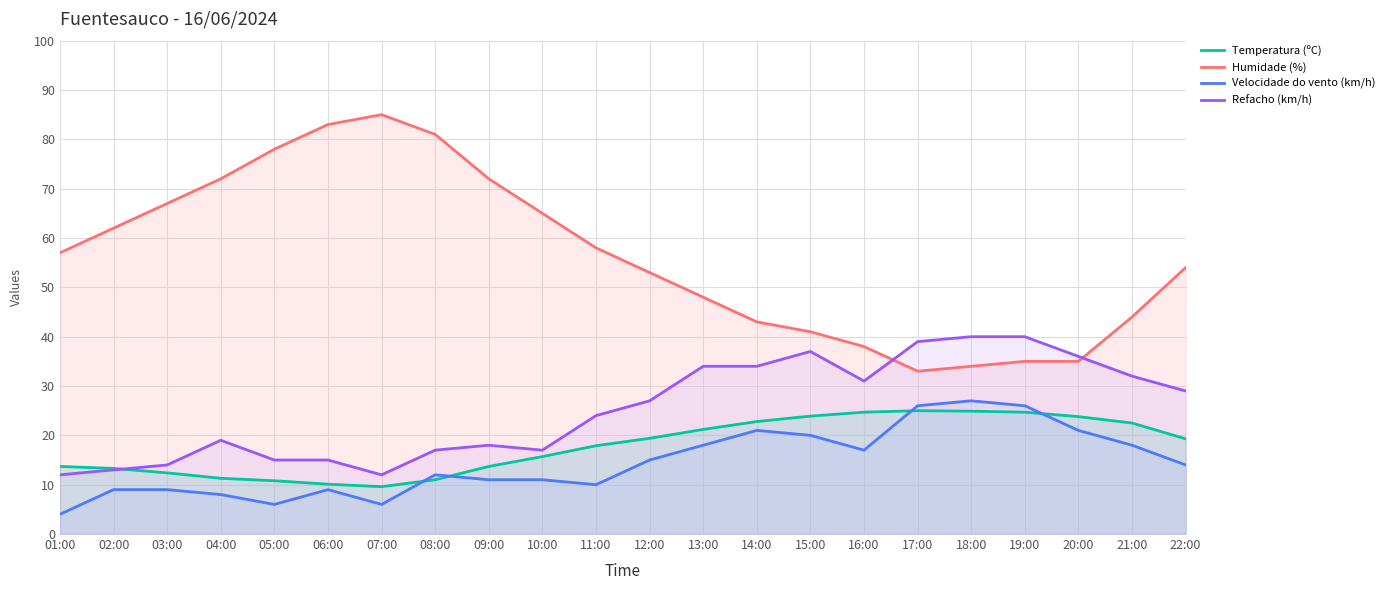

True or false: Humidade (%) has a value of 135.6 at 05:00.

False